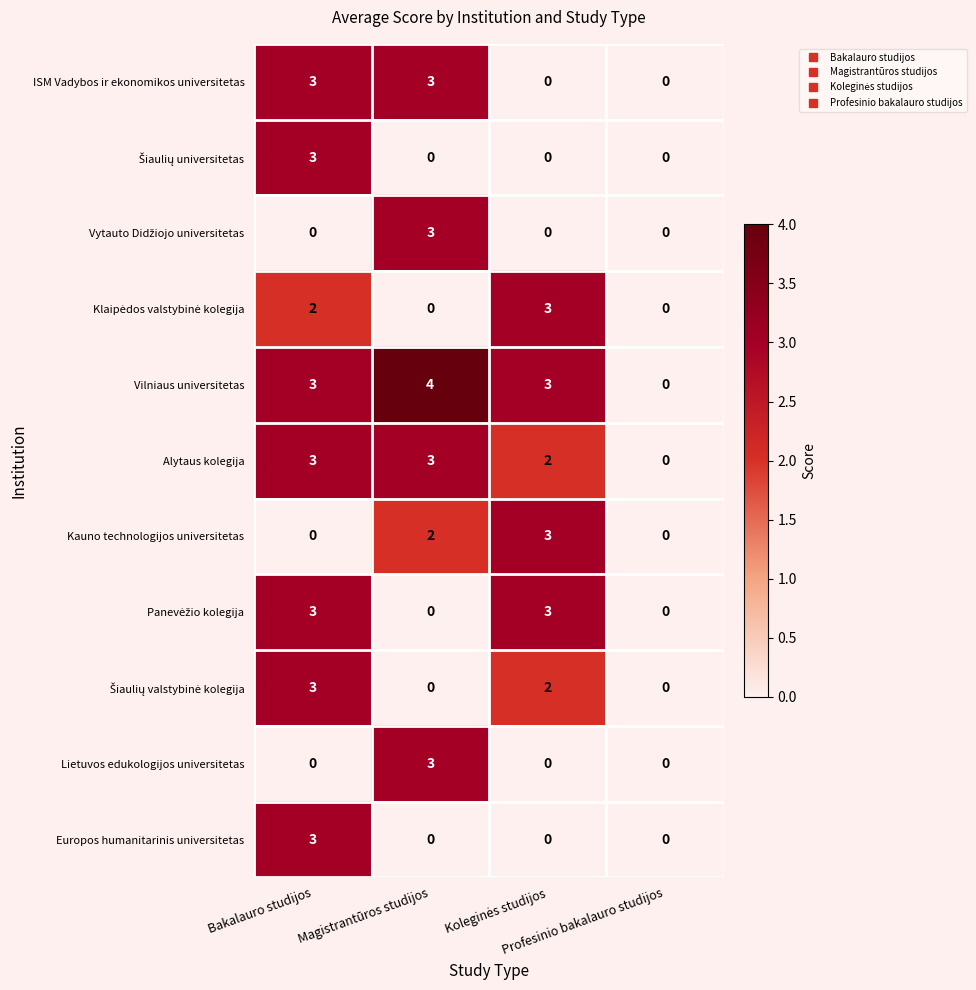

What is the highest value of the Vilniaus universitetas series?

4